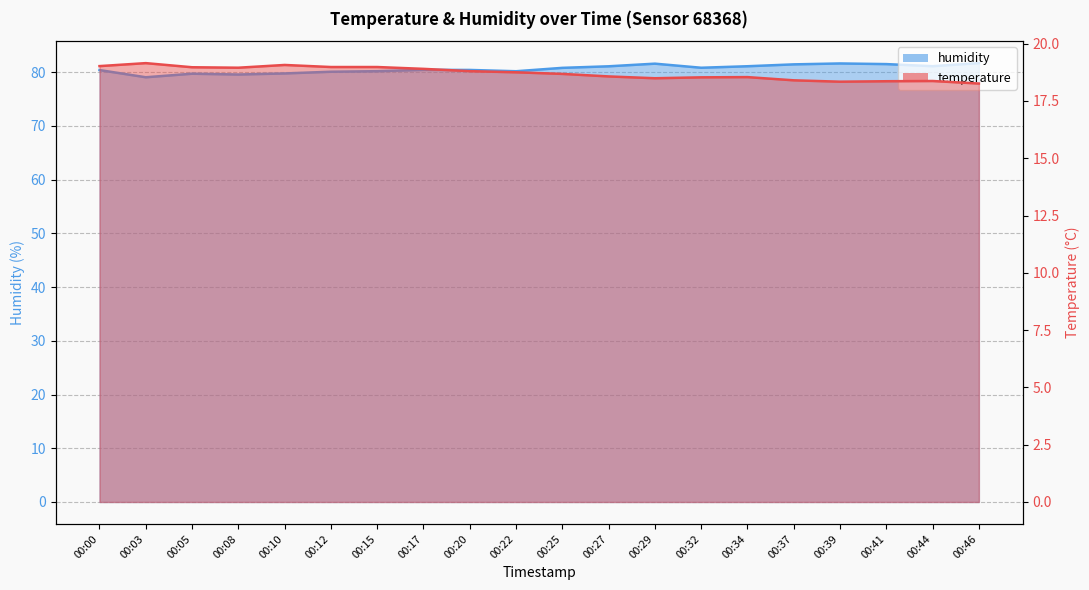

True or false: temperature has a value of 4.1 at 00:25.

False